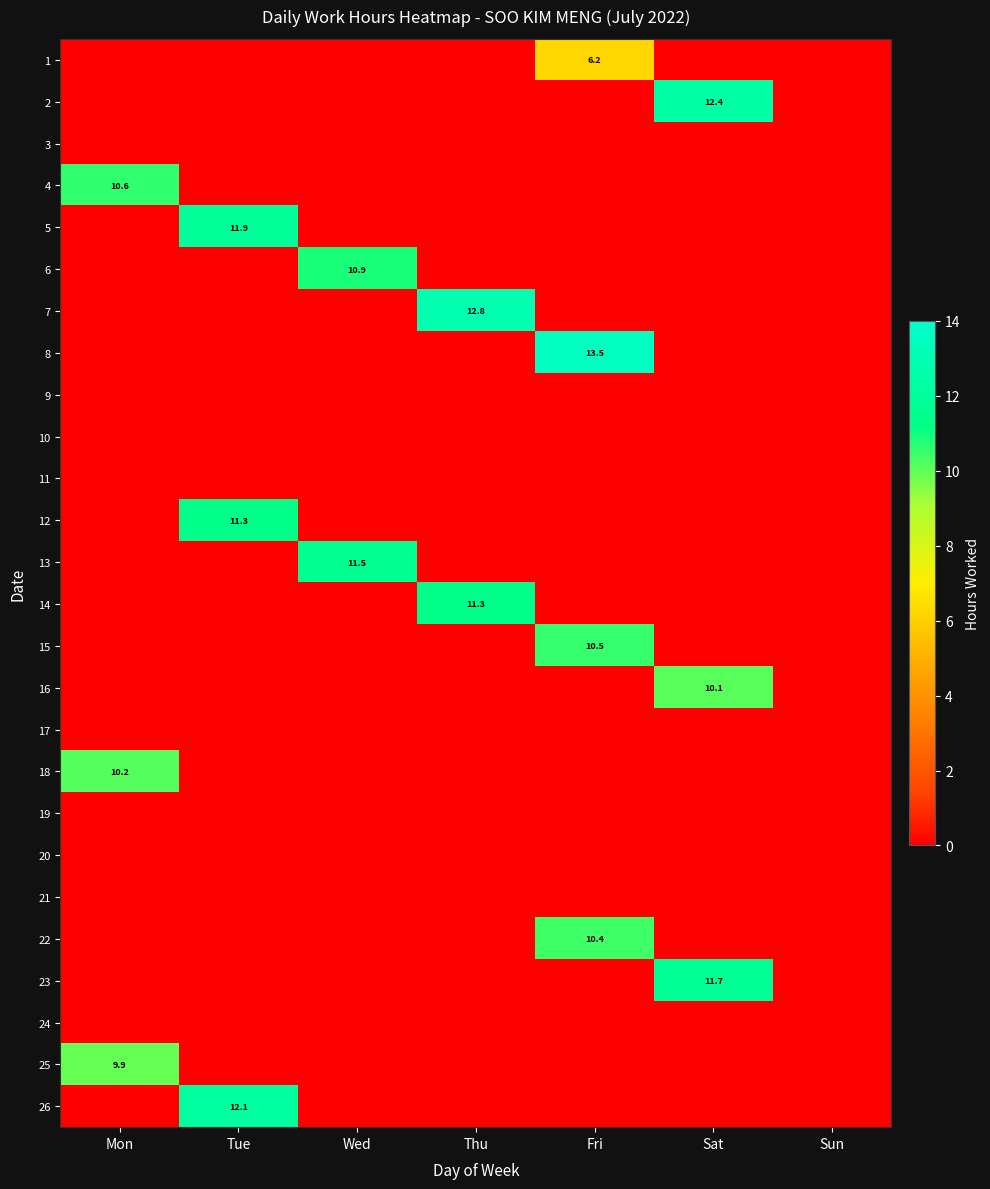

Rank the series by their maximum value, from lowest to highest.

3, 9, 10, 11, 17, 19, 20, 21, 24, 1, 25, 16, 18, 22, 15, 4, 6, 12, 14, 13, 23, 5, 26, 2, 7, 8